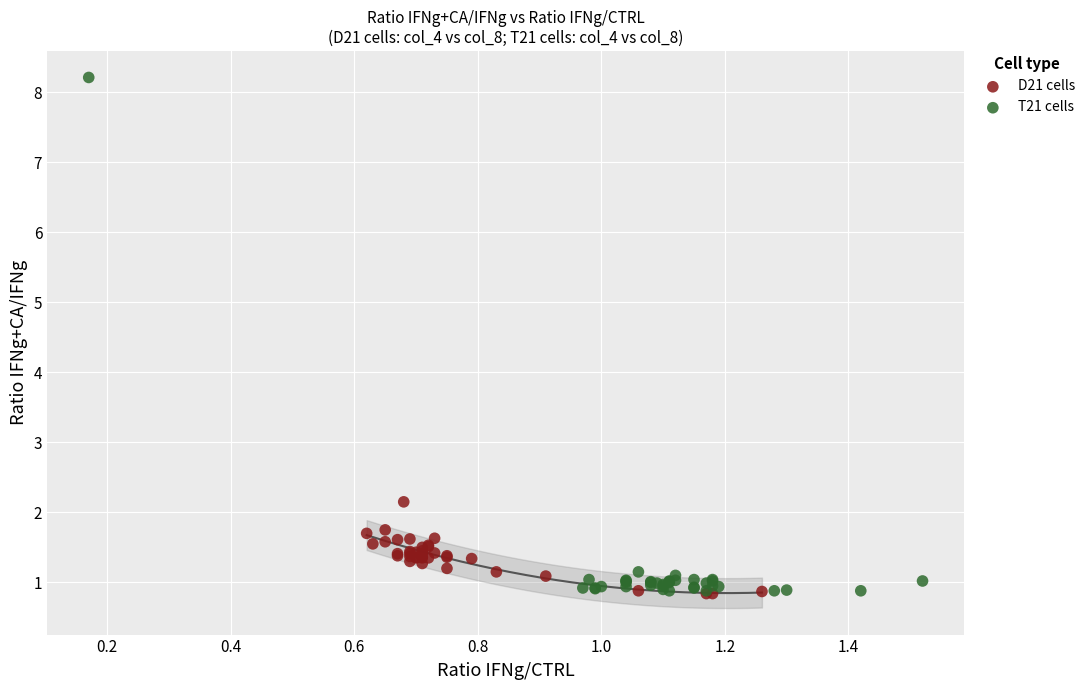

Which series has the largest Y range (max minus min)?

T21 cells